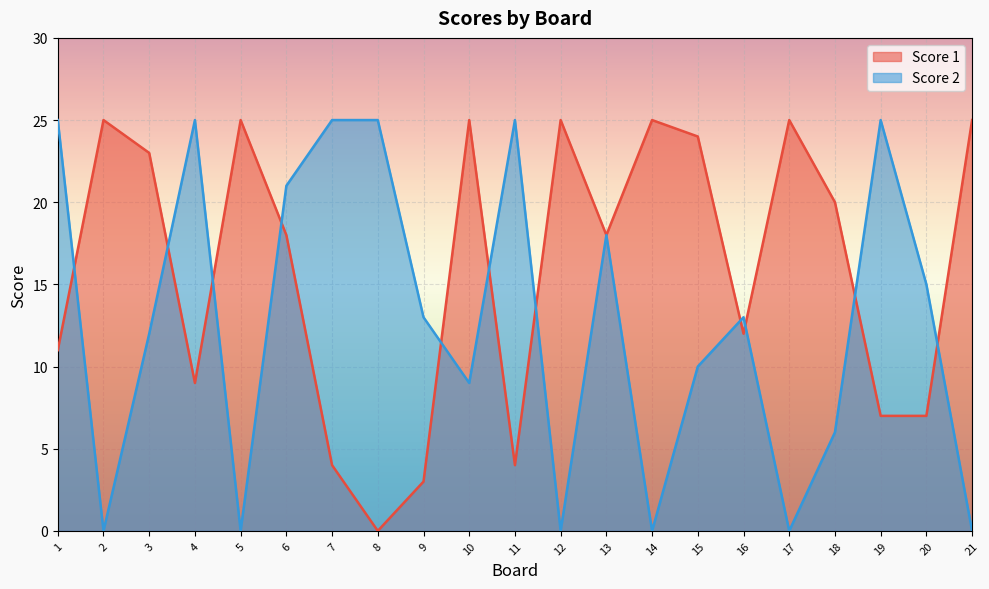

How many values in Score 2 are above zero?

15